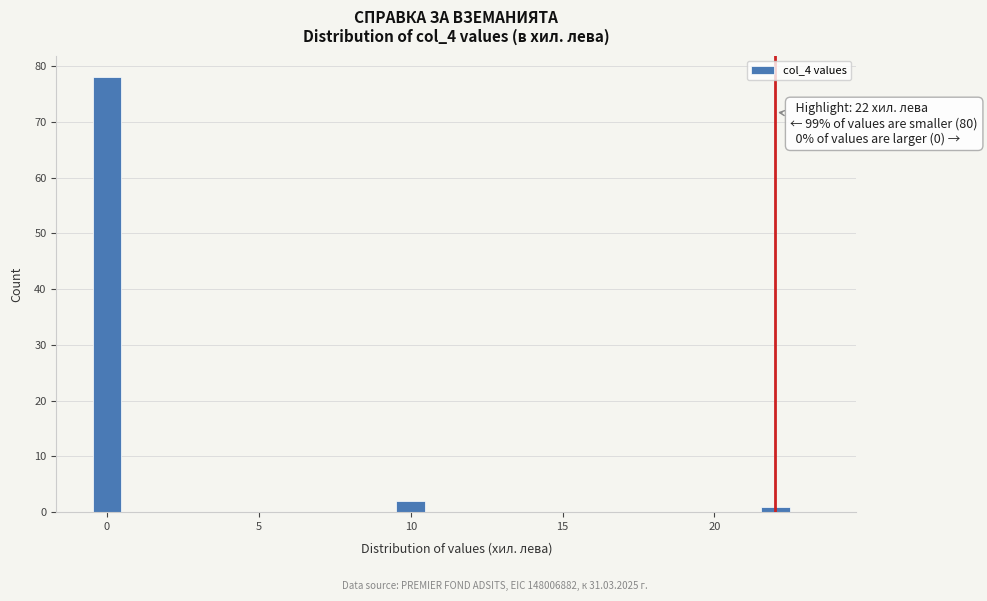

Read against the x-axis, roughly where is the centre of the tallest bar?

0.0